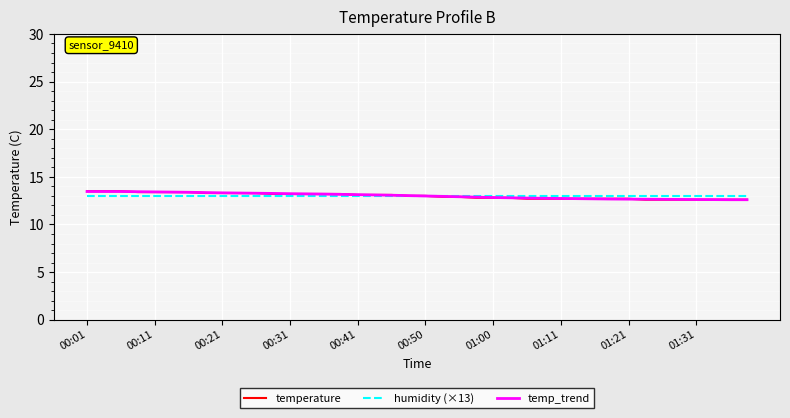

List the series in order of their overall mean, highest first.

temp_trend, humidity (×13), temperature